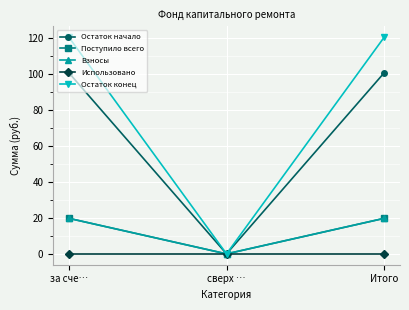

At which label is Взносы closest to 9?

сверх …